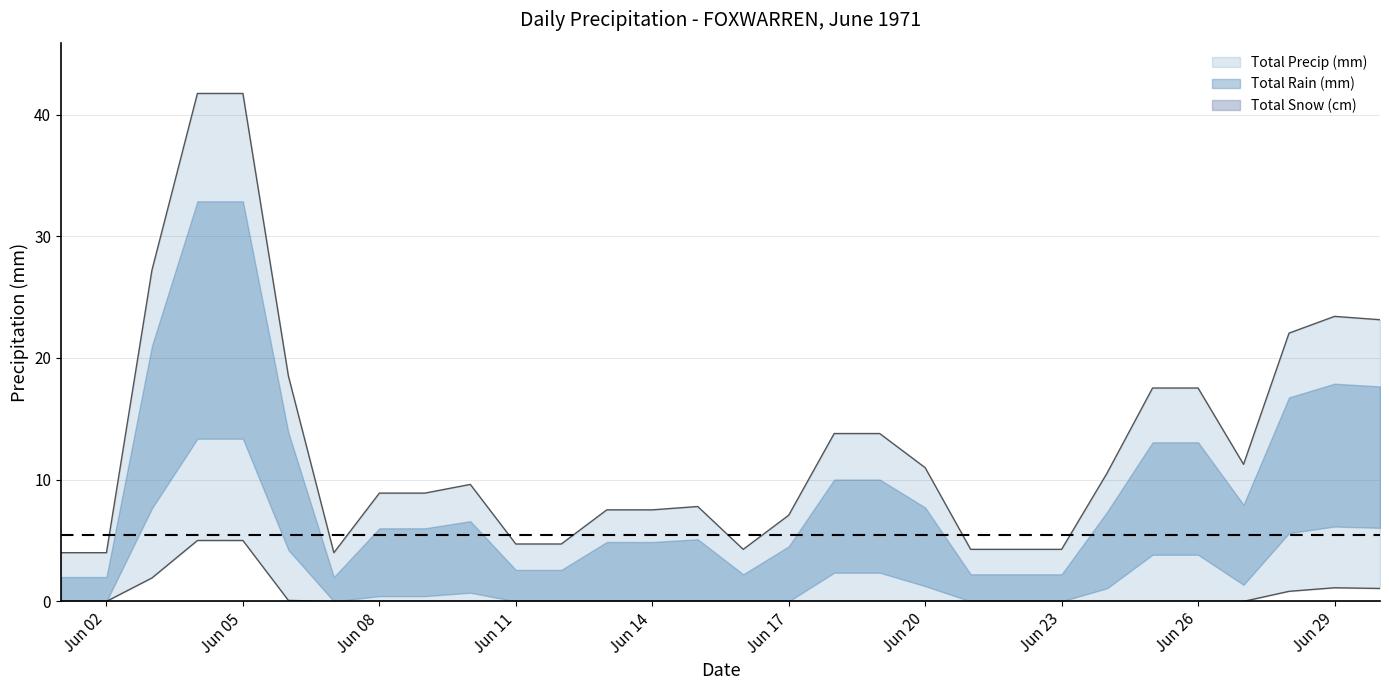

At 1971-06-26, list the series in order from smallest to largest.

Total Snow (cm), Total Rain (mm), Total Precip (mm)